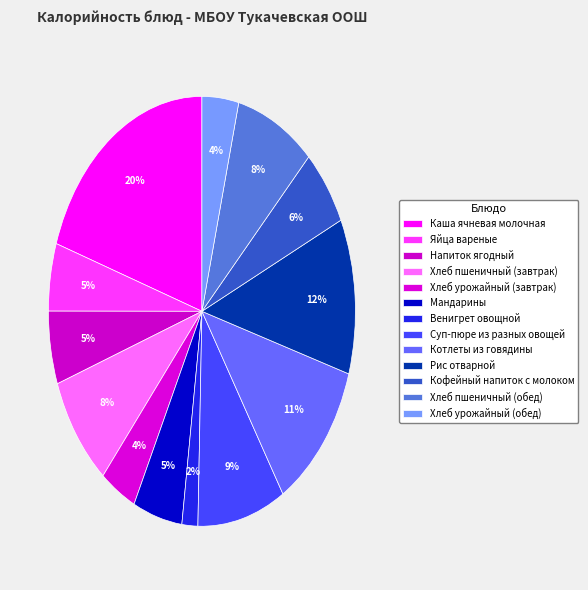

How many segments does this pie chart have?

13